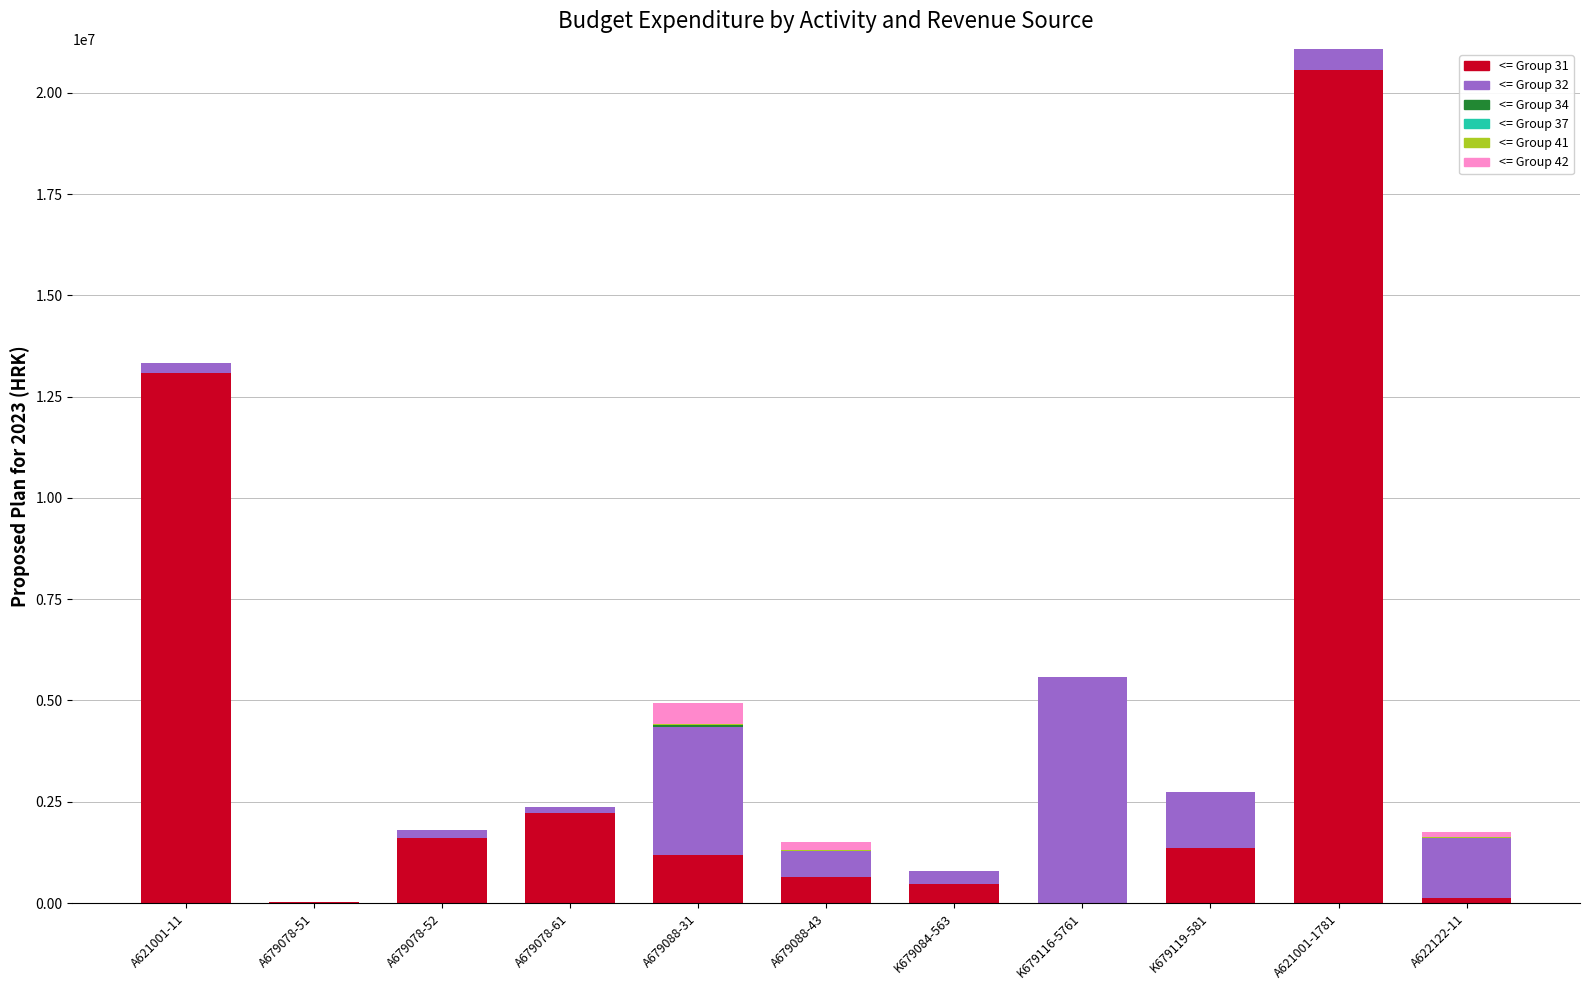

Count the number of data series in this chart.

6